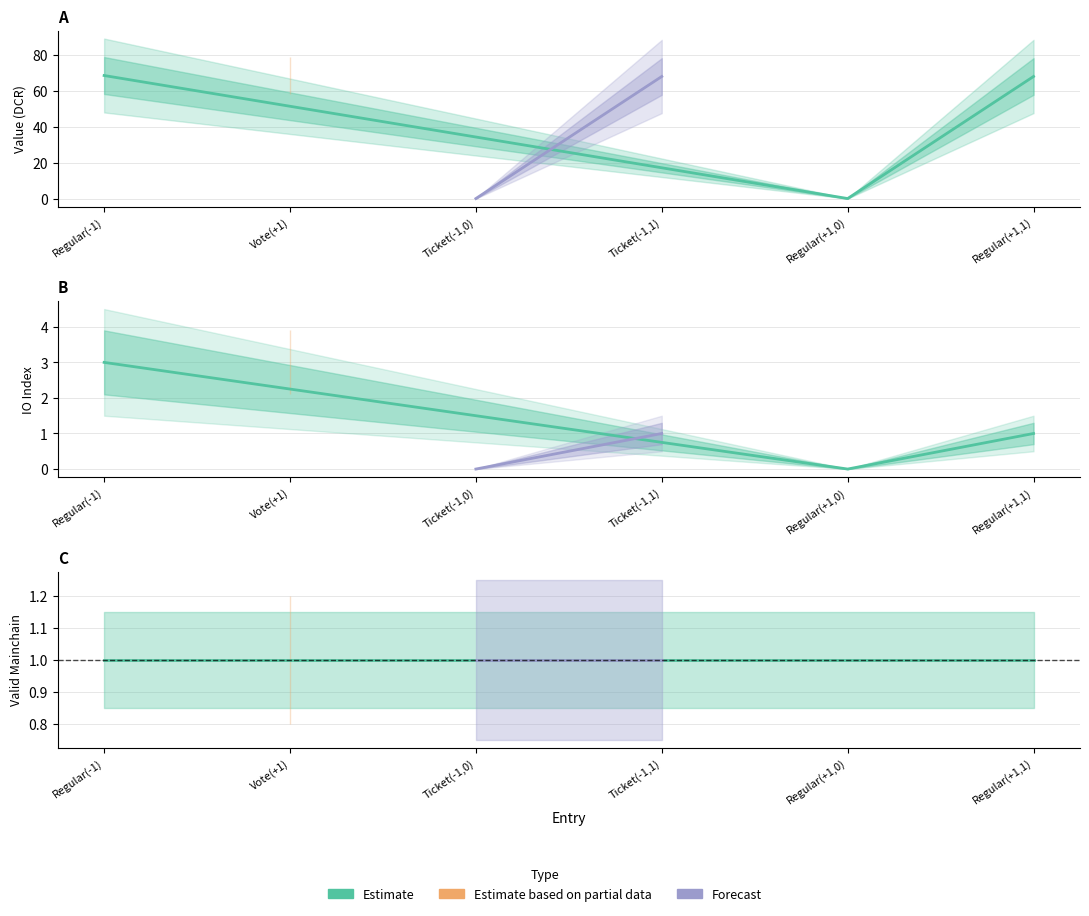

What is the lowest value of the valid_mainchain series?

1.0